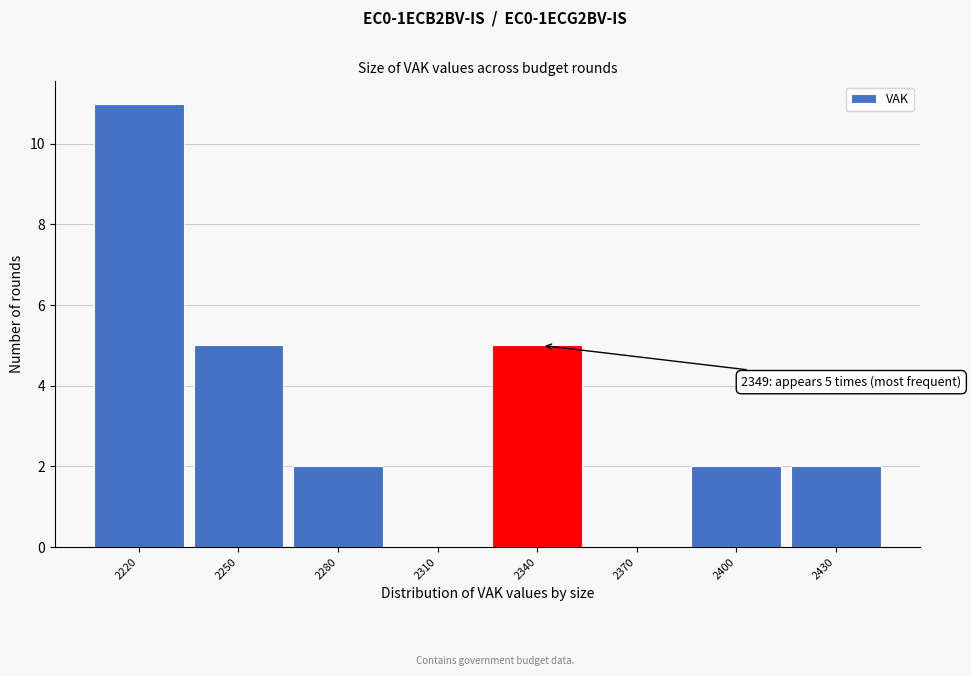

Reading left to right, list all the values displayed in this chart.

2220=11	2250=5	2280=2	2310=0	2340=5	2370=0	2400=2	2430=2